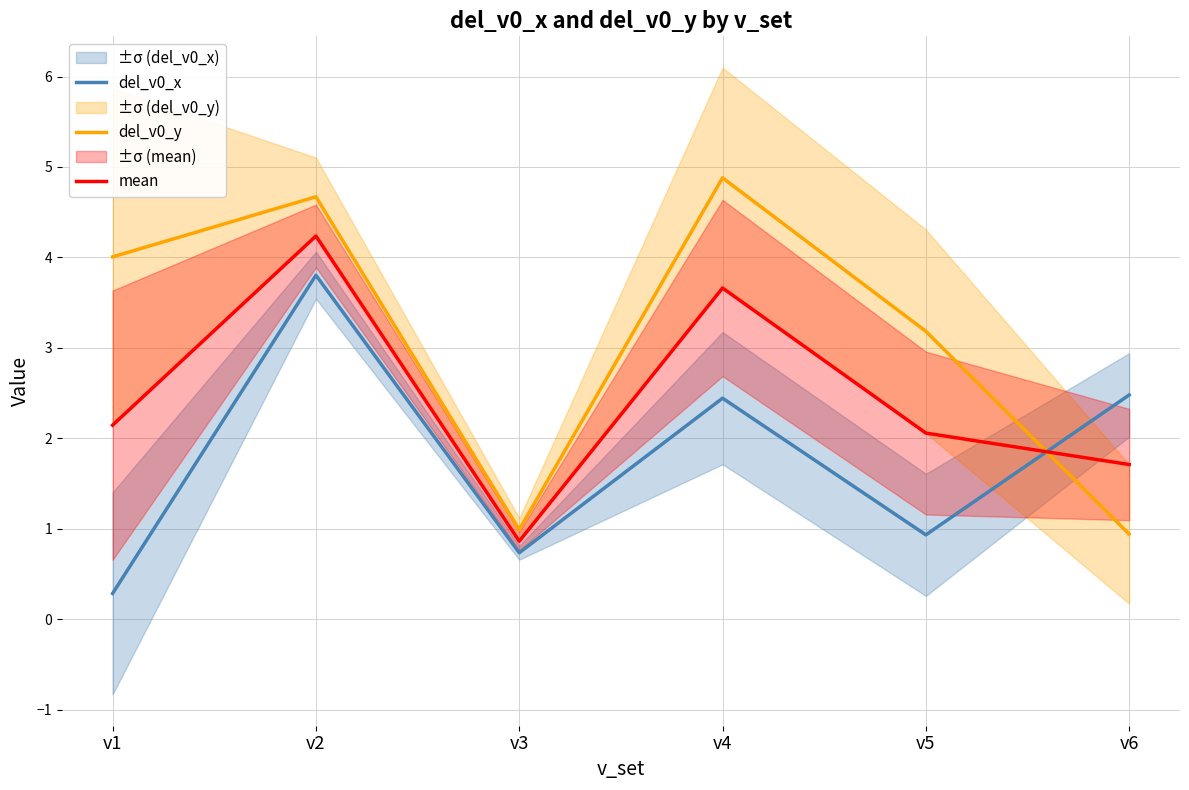

What is the difference between the maximum and second lowest values in the mean series?

2.5